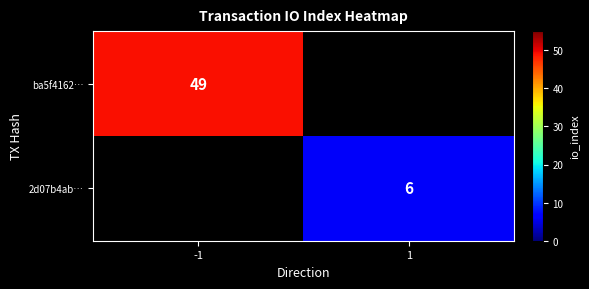

Which has a higher value, 1 or -1?

-1